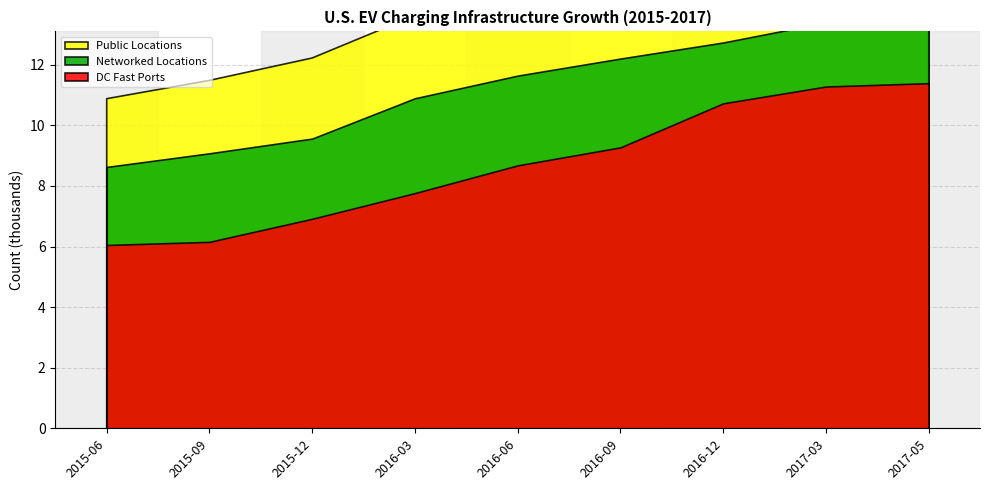

What is the label of the 6th point from the left?

2016-09